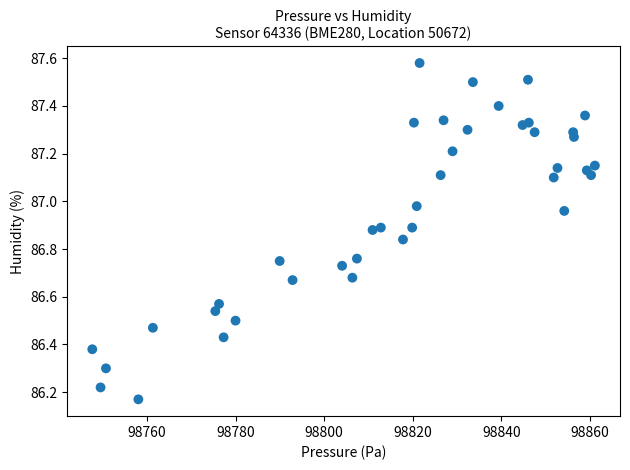

What is the range of Y values (max minus min)?

1.4